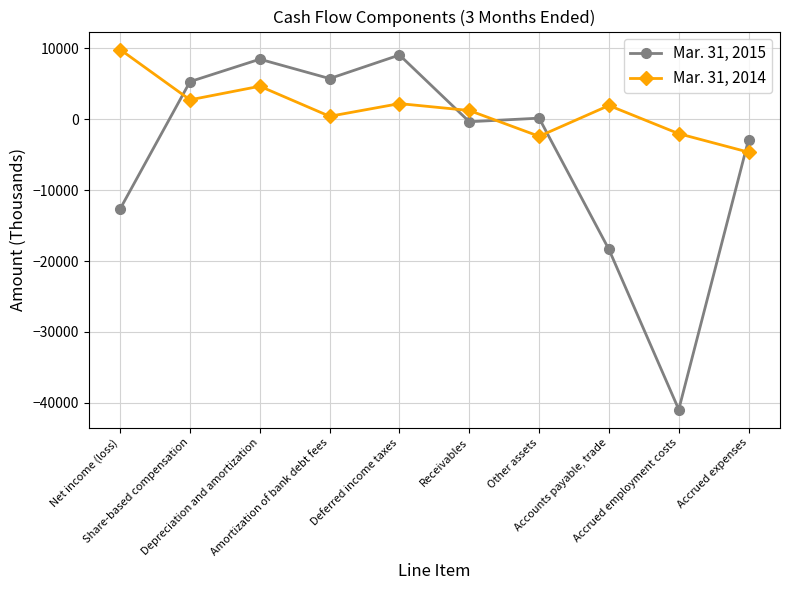

Reading right to left, extract all data points from this chart.

Mar. 31, 2015: Accrued expenses=-2871	Accrued employment costs=-40942	Accounts payable, trade=-18370	Other assets=144	Receivables=-363	Deferred income taxes=9049	Amortization of bank debt fees=5724	Depreciation and amortization=8457	Share-based compensation=5293	Net income (loss)=-12641
Mar. 31, 2014: Accrued expenses=-4656	Accrued employment costs=-2048	Accounts payable, trade=1928	Other assets=-2416	Receivables=1224	Deferred income taxes=2195	Amortization of bank debt fees=405	Depreciation and amortization=4643	Share-based compensation=2727	Net income (loss)=9817